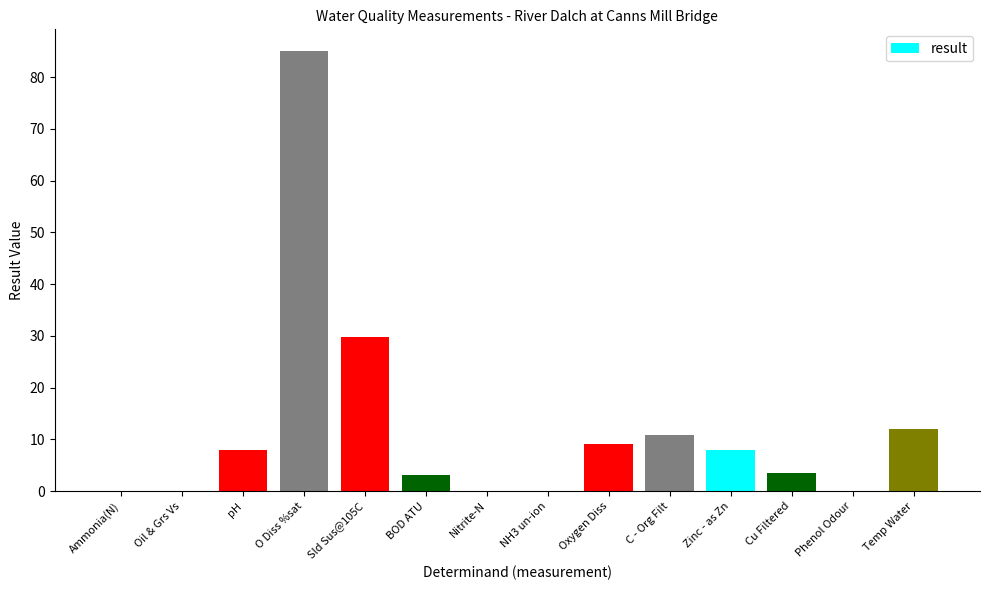

At which label is the value closest to 42?

Sld Sus@105C